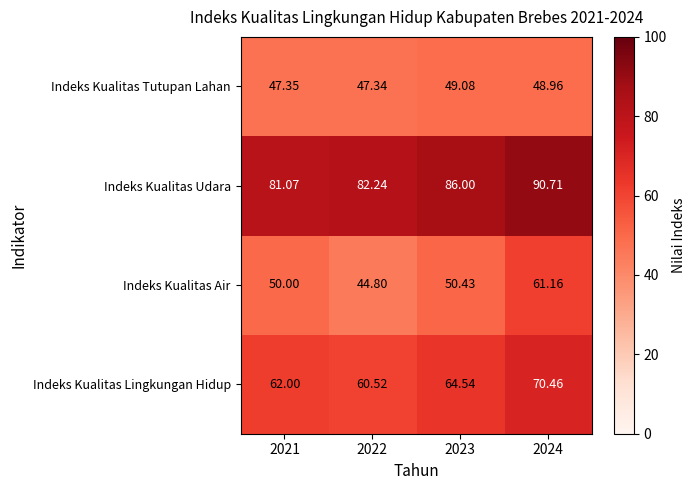

Between 2022 and 2023, which series saw the biggest shift?

Indeks Kualitas Air